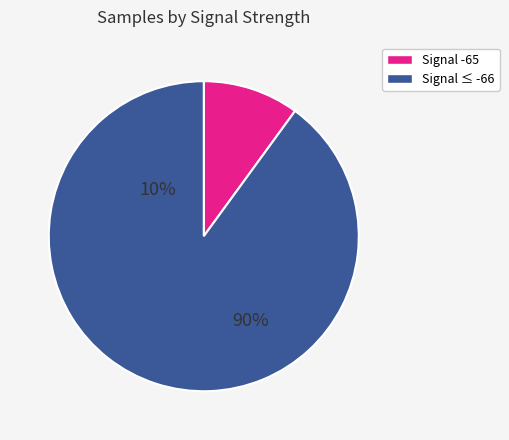

The Signal -65 slice represents 10% of the pie. True or false?

True